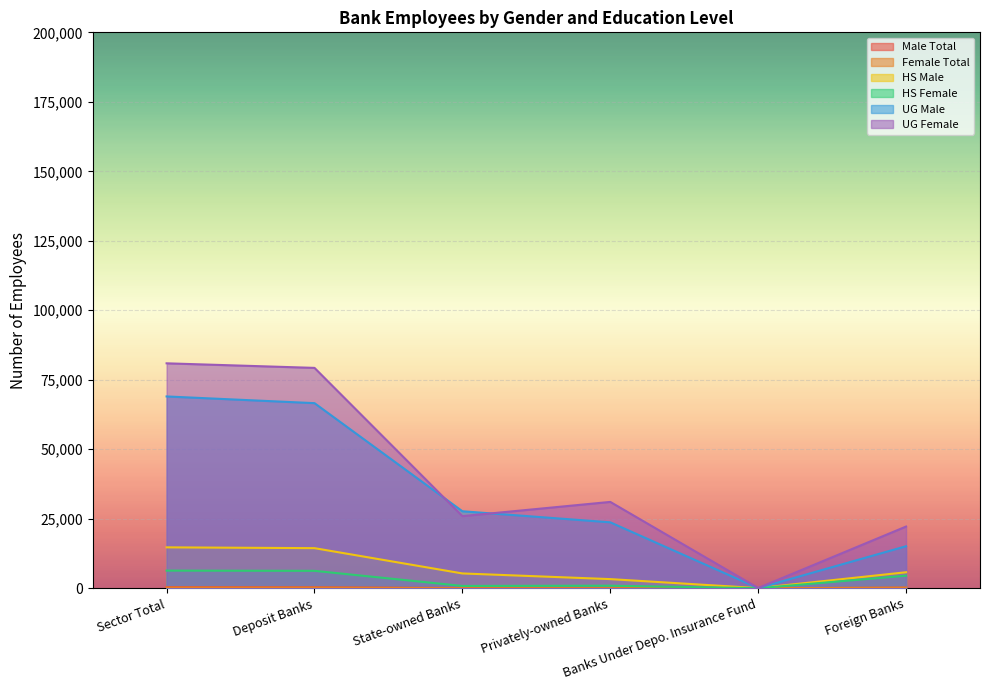

What is the total value across all series at Banks Under Depo. Insurance Fund?

206